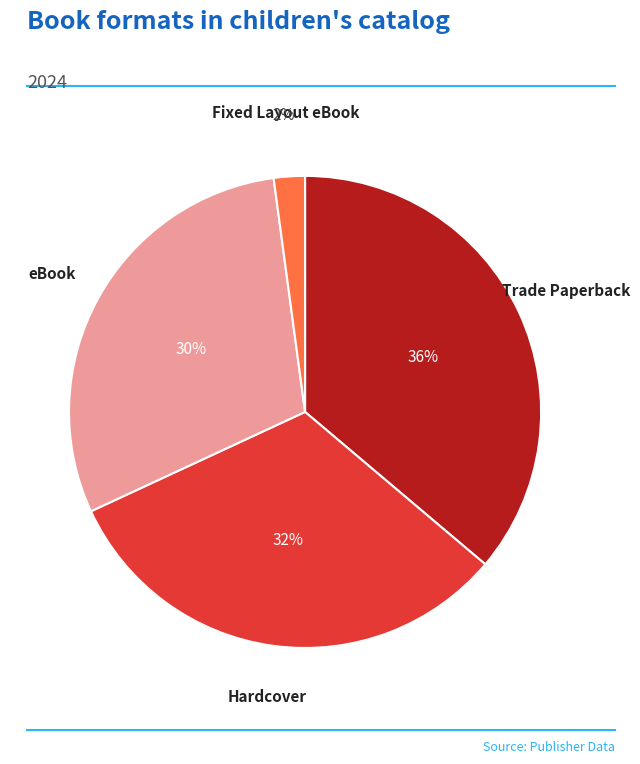

Is Trade Paperback the majority of the pie?

No